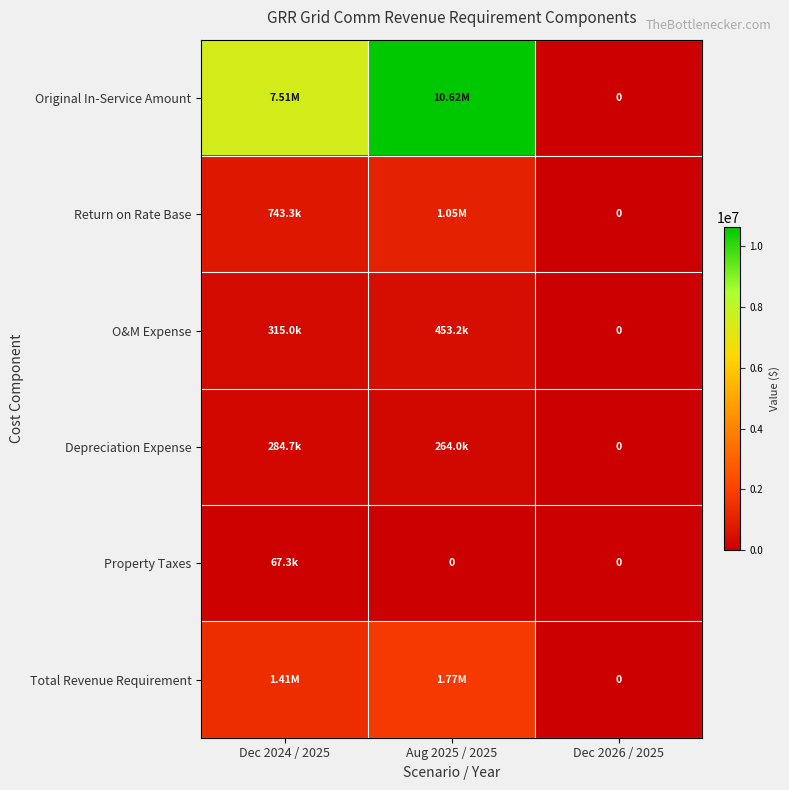

How many data points does each series have?

3